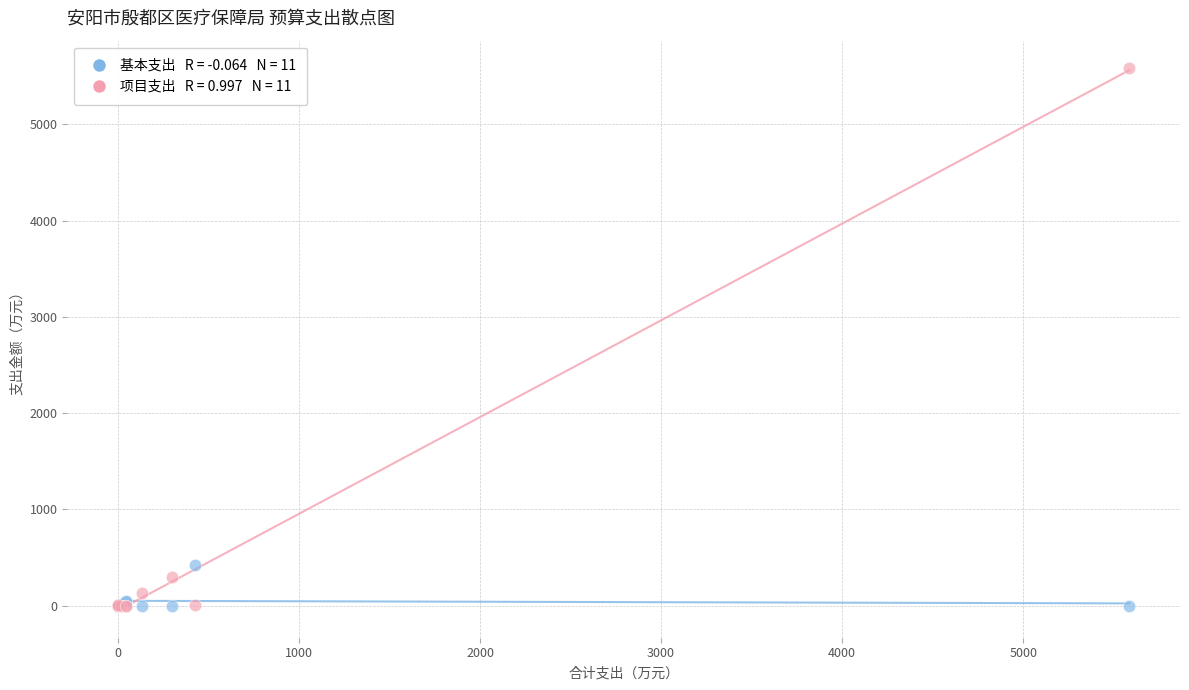

Across all series, what Y value is closest to 2793?

420.5